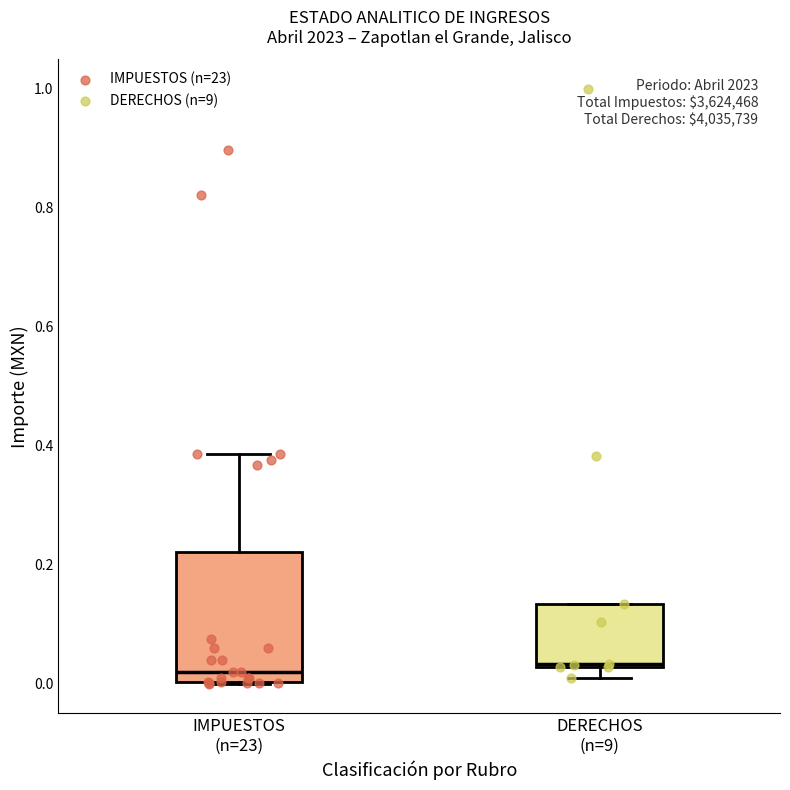

Reading left to right, transcribe this box plot: for each box, give where its median line is, the range the box spans, and where its two whiskers end, as read against the y-axis. The values are not printed on the chart, so give them approximately, as read against the axis.

IMPUESTOS (n=23): median 0.02, box 0.00 to 0.22, whiskers 0.00 to 0.38
DERECHOS (n=9): median 0.04, box 0.02 to 0.14, whiskers 0.02 (just below the box's lower edge) to 0.14